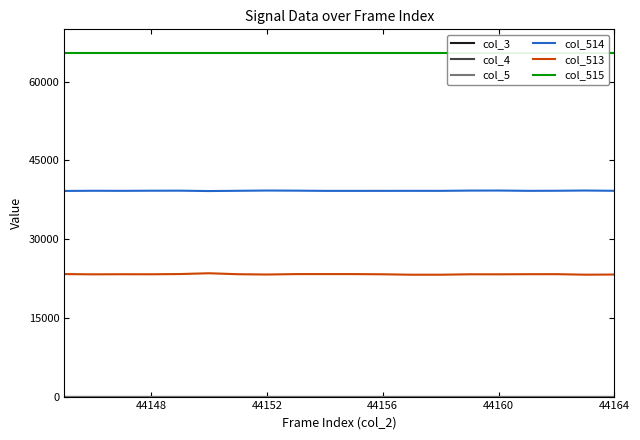

True or false: col_3 and col_4 intersect in this chart.

False